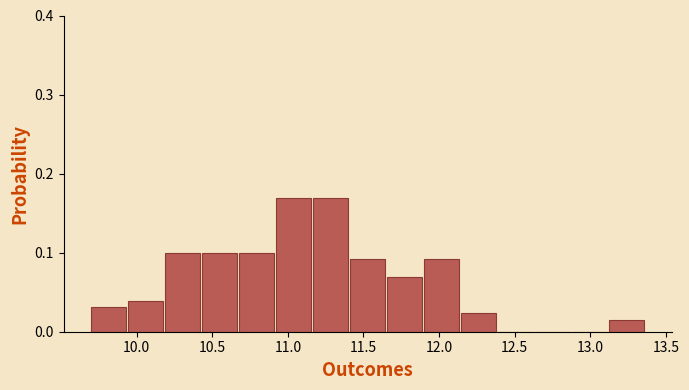

How tall is the bar that spans 10.20 to 10.45 on the x-axis? Neither the bar edges nor the heights are printed on the chart, so give them approximately, as read against the axes.

0.10